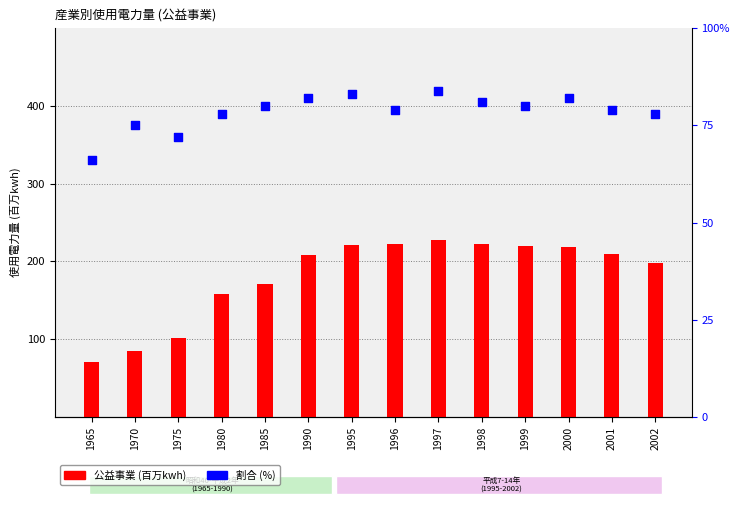

Which series reaches the minimum Y coordinate?

割合 (%)